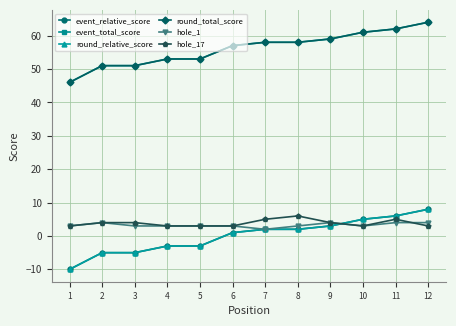

Does the chart have visible grid lines?

Yes